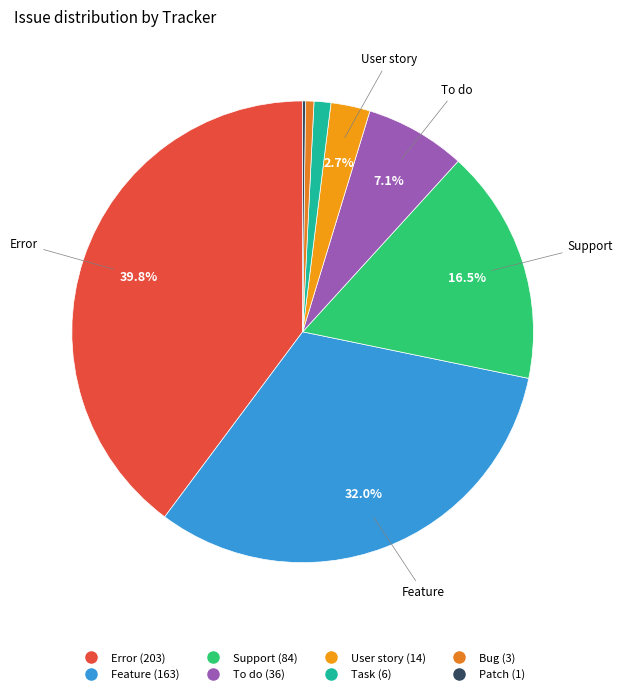

Is there any slice that represents more than half of the pie?

No